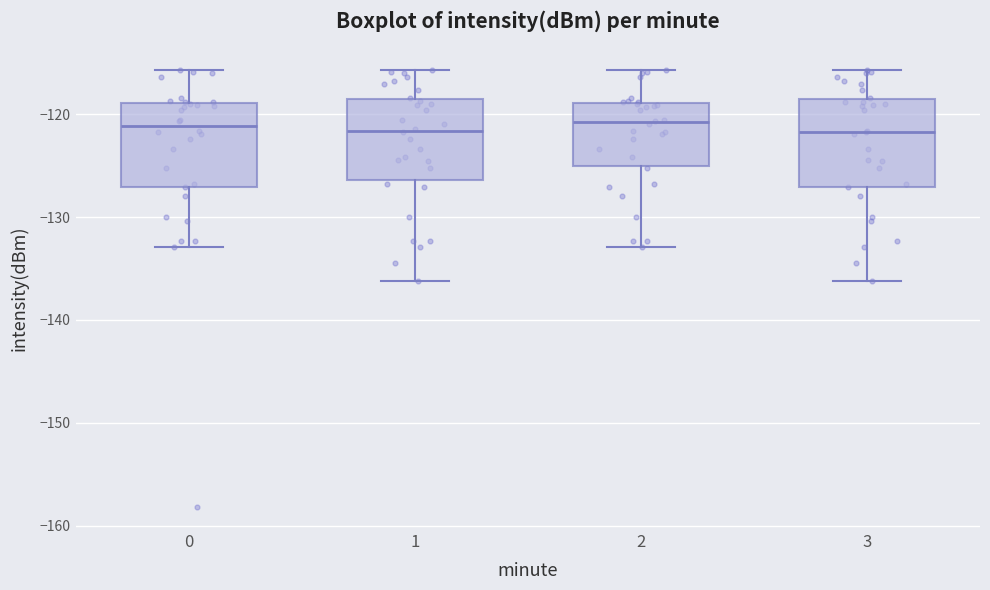

Reading left to right, read every box against the y-axis: the position of its median line, the range the box covers, and the ends of its whiskers. The values are not printed on the chart, so give them approximately, as read against the axis.

0: median -121, box -127 to -119, whiskers -133 to -116
1: median -122, box -126 to -119, whiskers -136 to -116
2: median -121, box -125 to -119, whiskers -133 to -116
3: median -122, box -127 to -119, whiskers -136 to -116